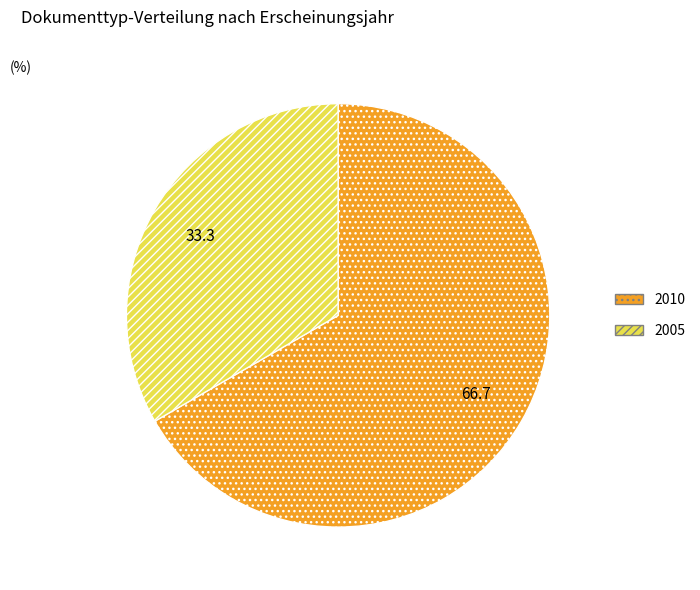

Is there a majority slice in this chart?

Yes